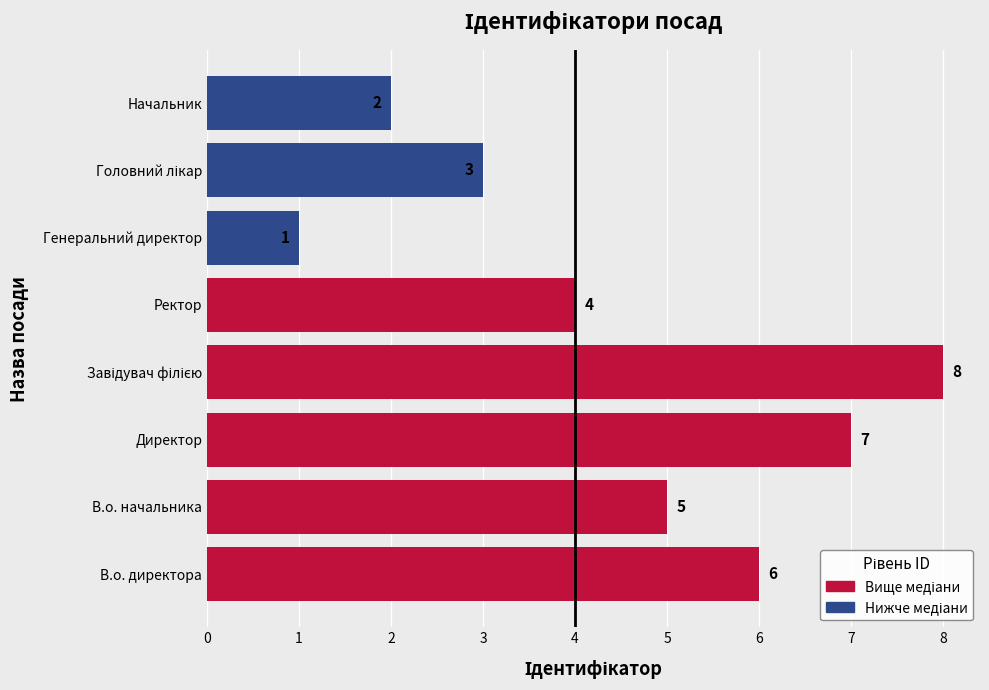

What is the greatest value displayed?

8